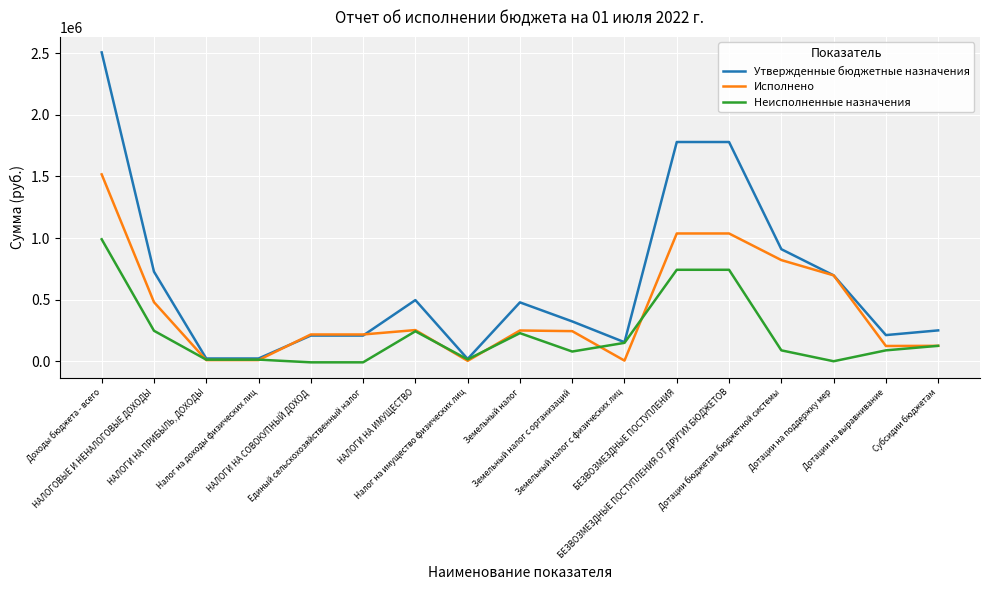

True or false: Утвержденные бюджетные назначения has a value of 323302.0 at Земельный налог с организаций.

True